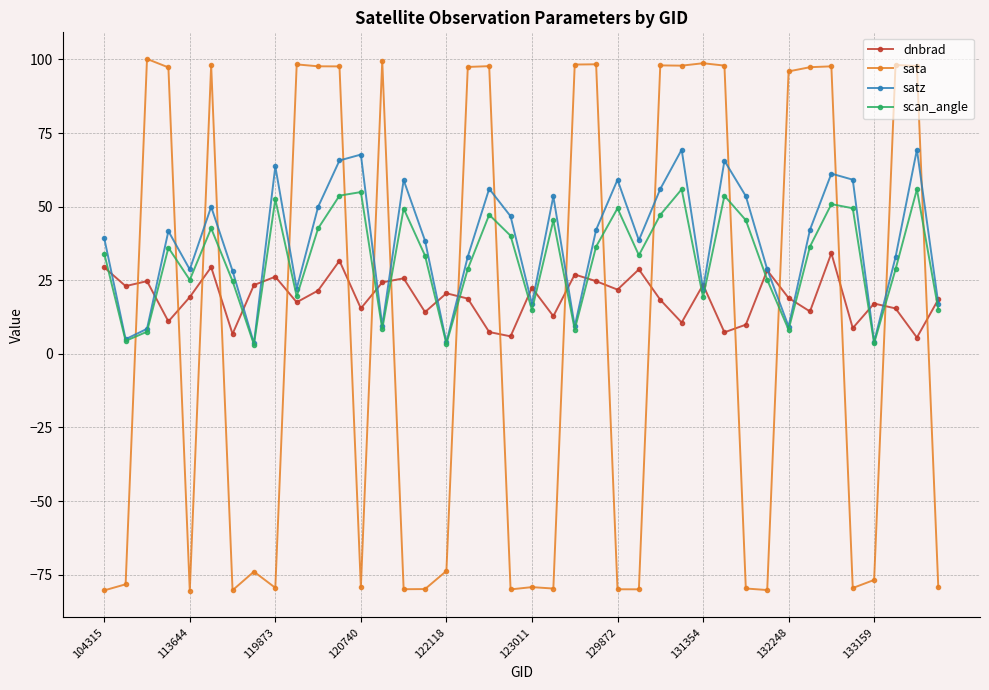

Which series has the largest range (max minus min)?

sata